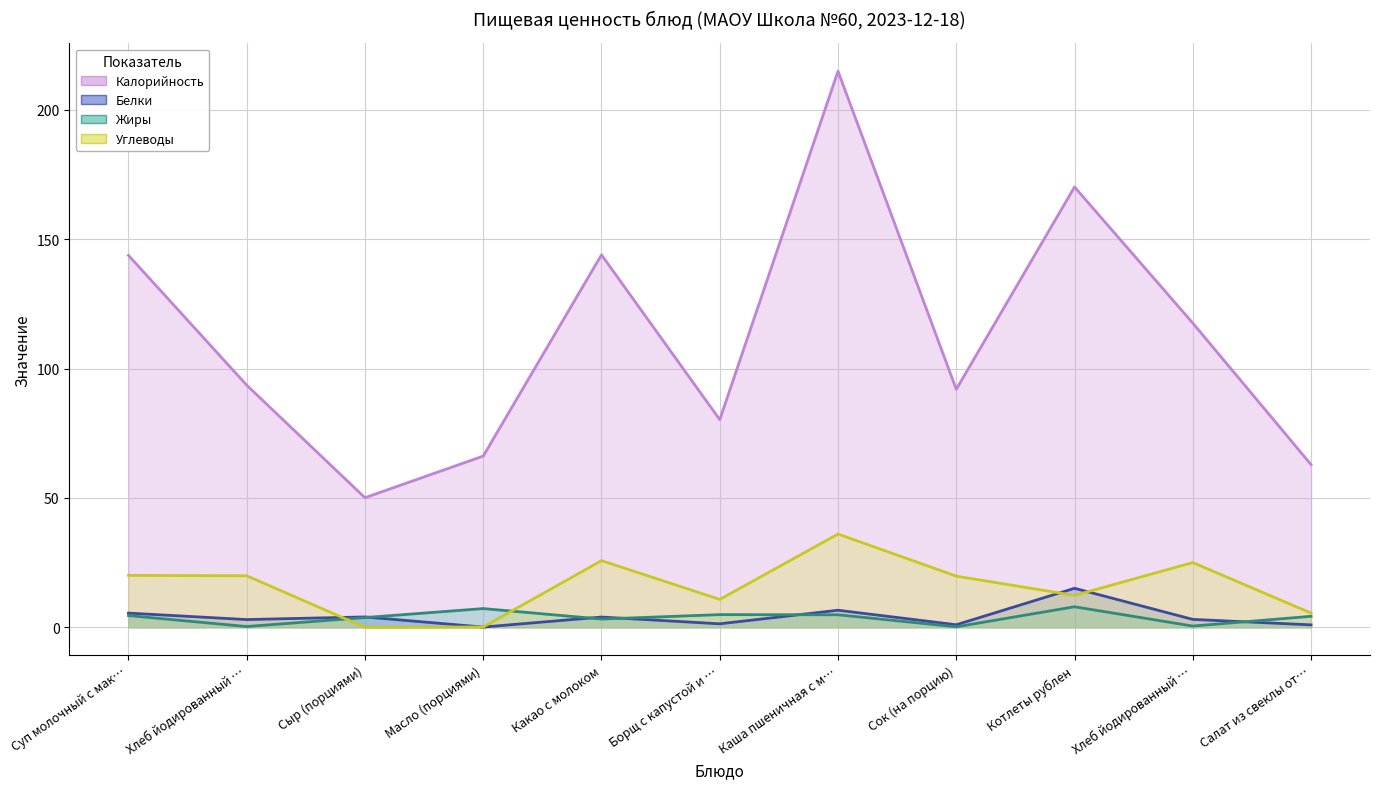

What is the greatest value displayed?

215.0